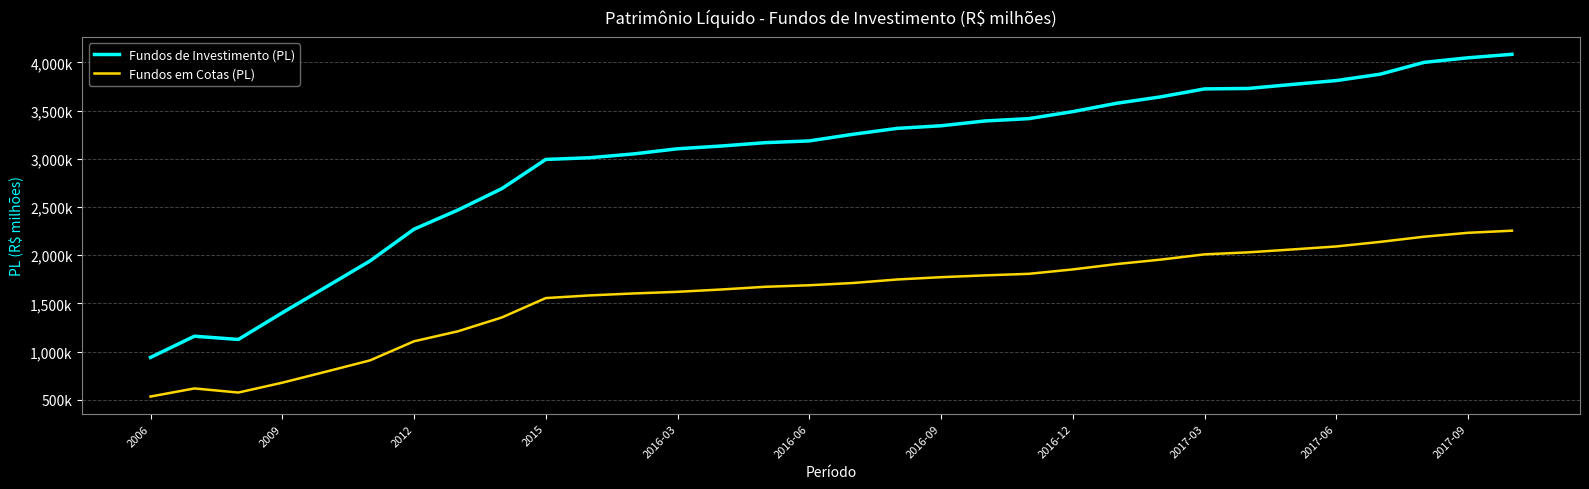

Does the chart have visible grid lines?

Yes